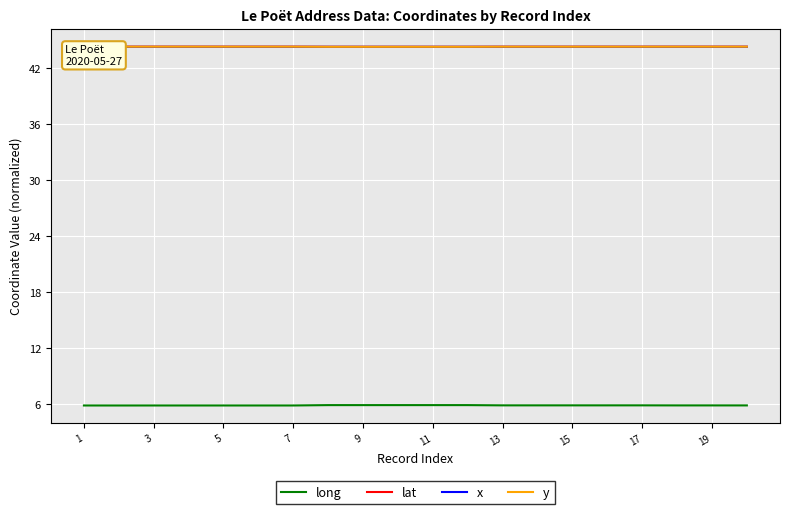

The value of long at 5 is 5.9. True or false?

True